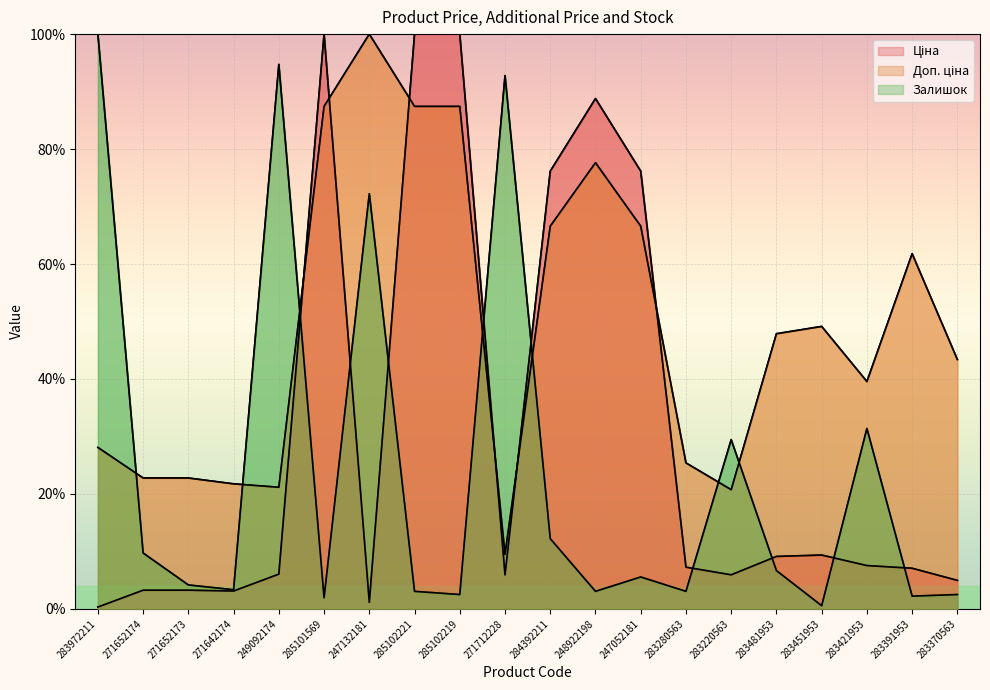

At 285102219, list the series in order from smallest to largest.

Залишок, Доп. ціна, Ціна